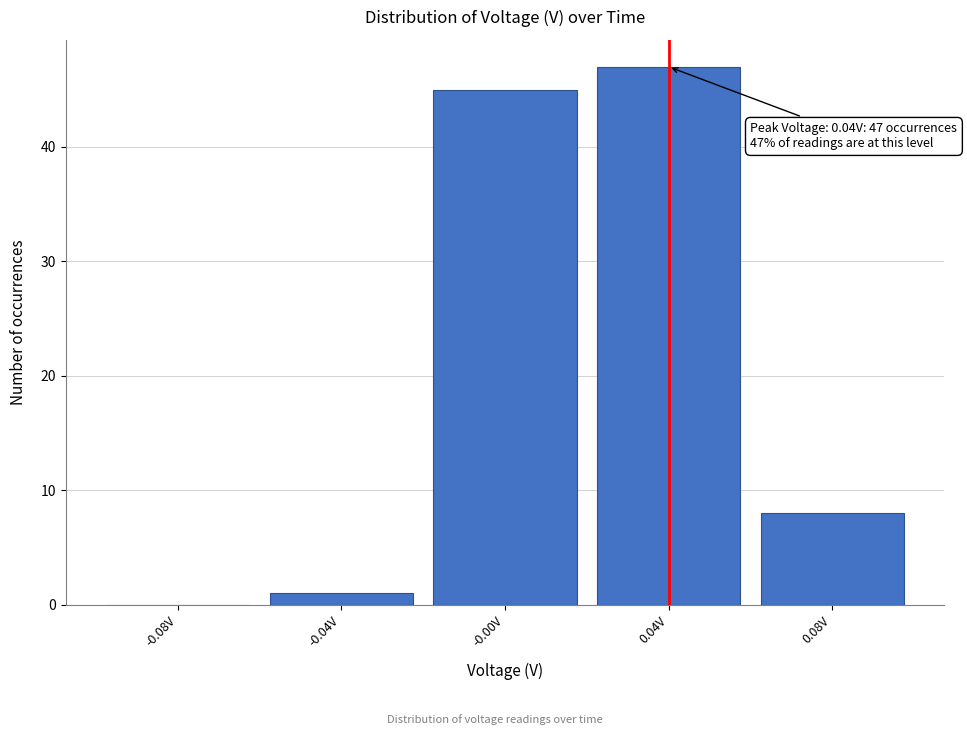

Which range on the x-axis has the tallest bar?

0.02 to 0.06